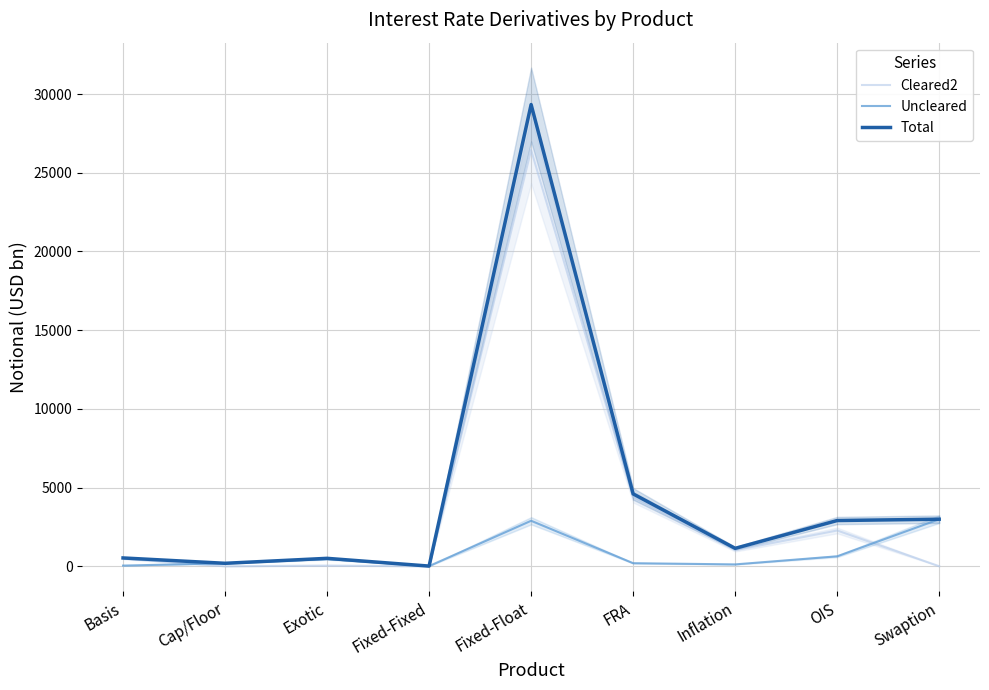

Reading right to left, extract all data points from this chart.

Cleared2: Swaption=3	OIS=2273	Inflation=1020	FRA=4404	Fixed-Float=26446	Fixed-Fixed=0	Exotic=44	Cap/Floor=0	Basis=486
Uncleared: Swaption=2986	OIS=632	Inflation=118	FRA=194	Fixed-Float=2889	Fixed-Fixed=11	Exotic=459	Cap/Floor=188	Basis=42
Total: Swaption=2989	OIS=2905	Inflation=1138	FRA=4598	Fixed-Float=29335	Fixed-Fixed=11	Exotic=503	Cap/Floor=188	Basis=528